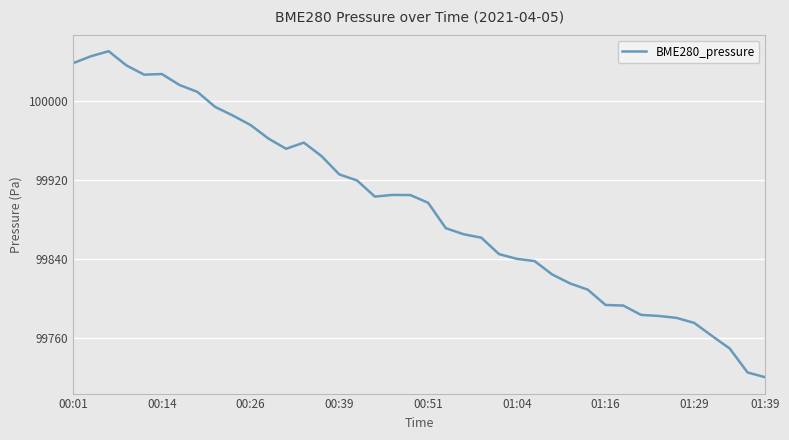

What is the difference between the maximum and minimum values?

329.6